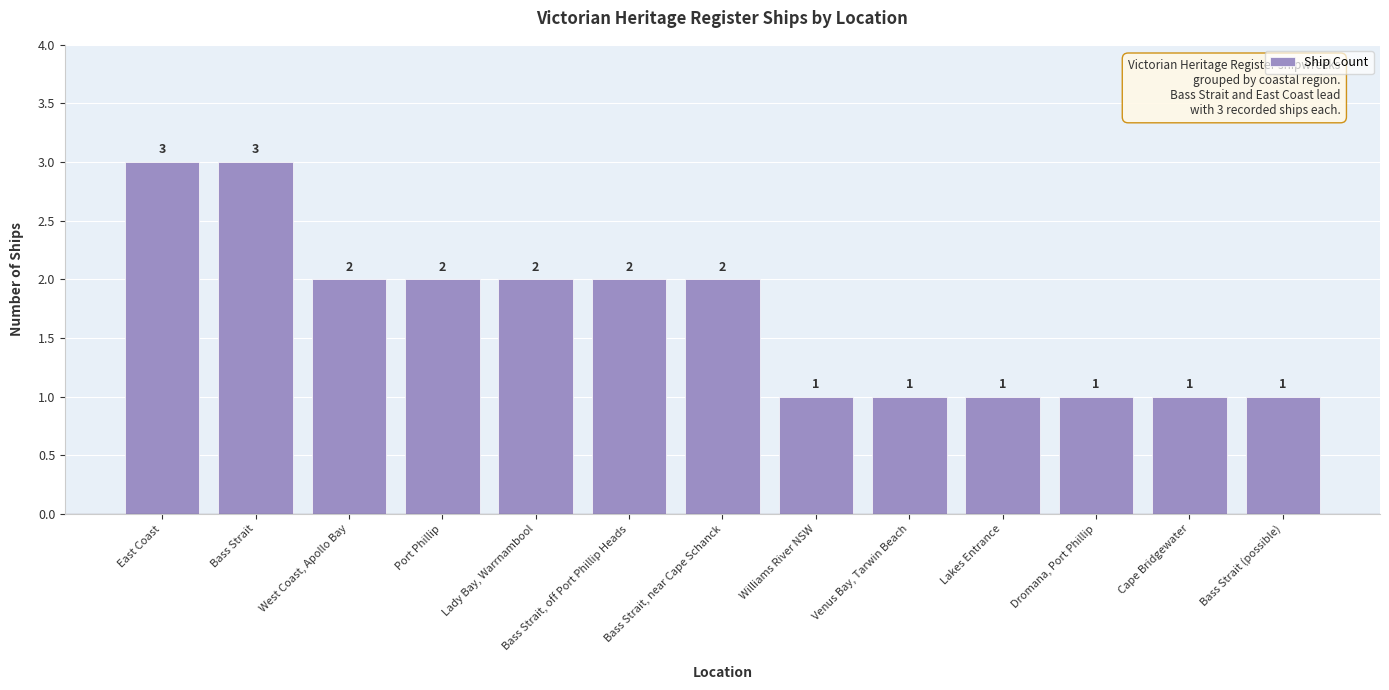

Does the chart contain stacked bars?

No